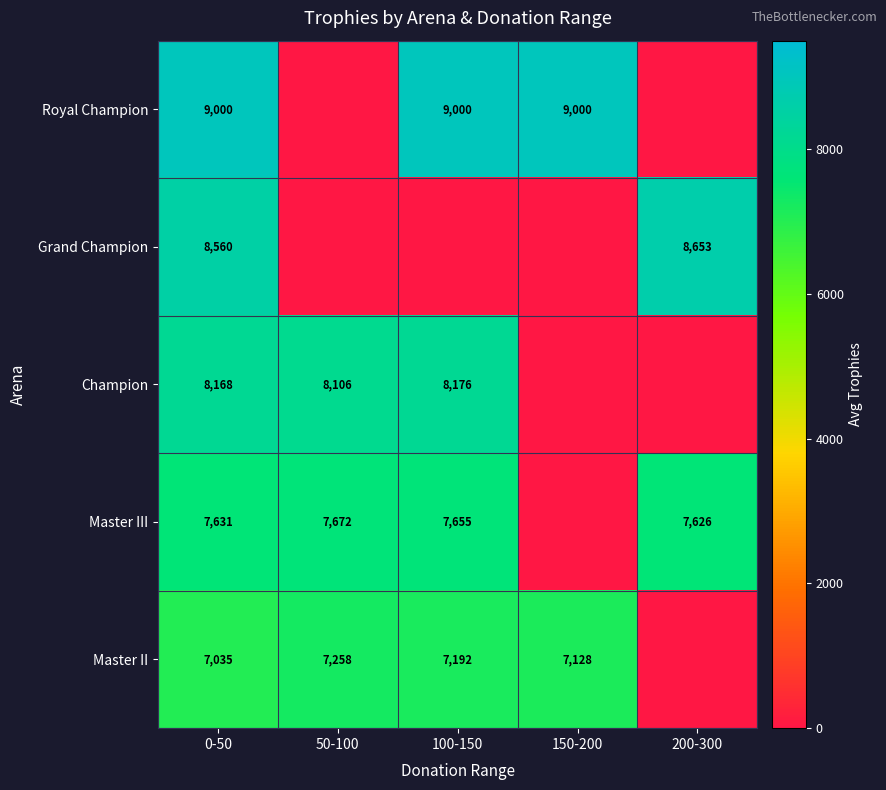

The Royal Champion series shows 9000 at 0-50. True or false?

True